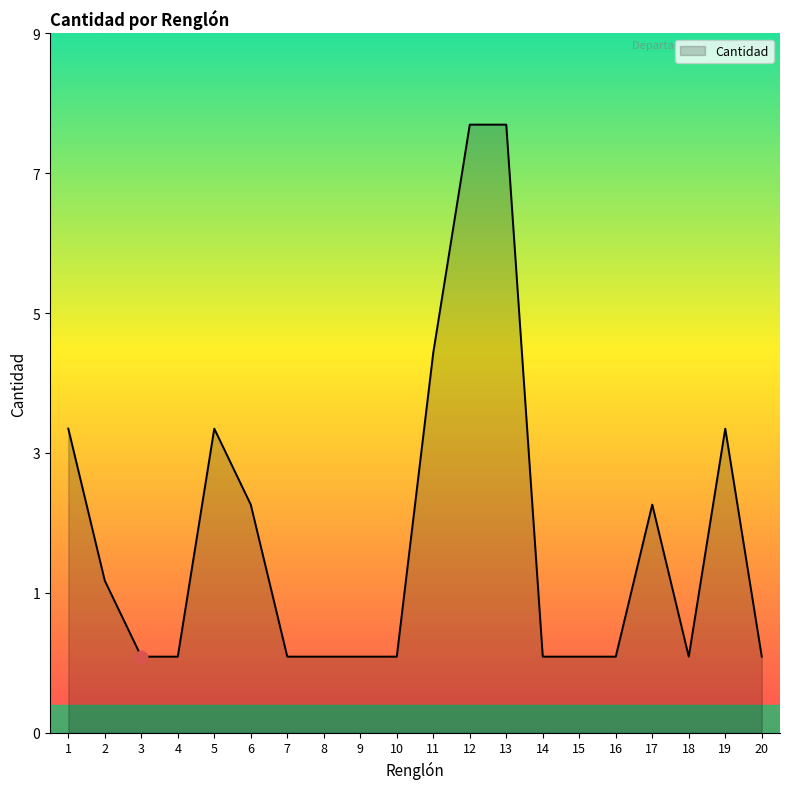

Does the chart have visible grid lines?

No